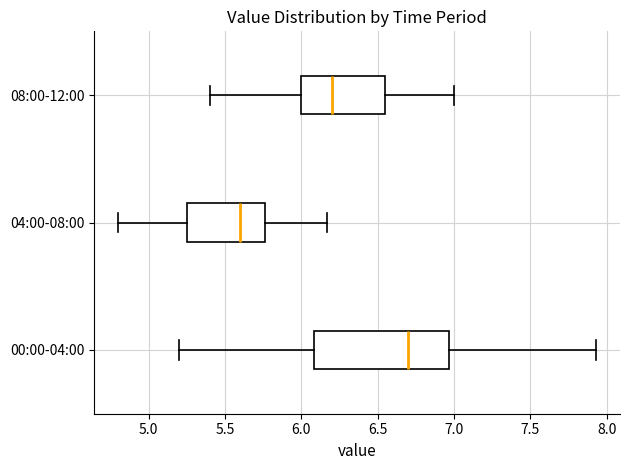

Comparing the boxes themselves (not the whiskers), which one is the widest?

00:00-04:00